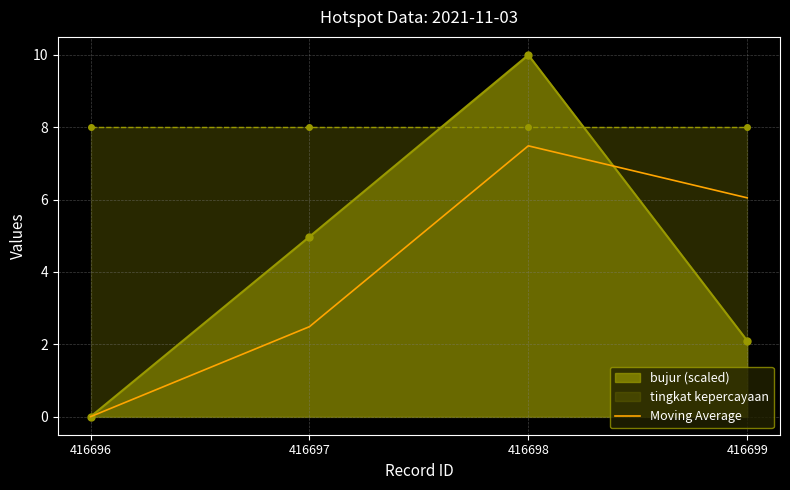

List the labels in order of Moving Average value, smallest first.

416696, 416697, 416699, 416698